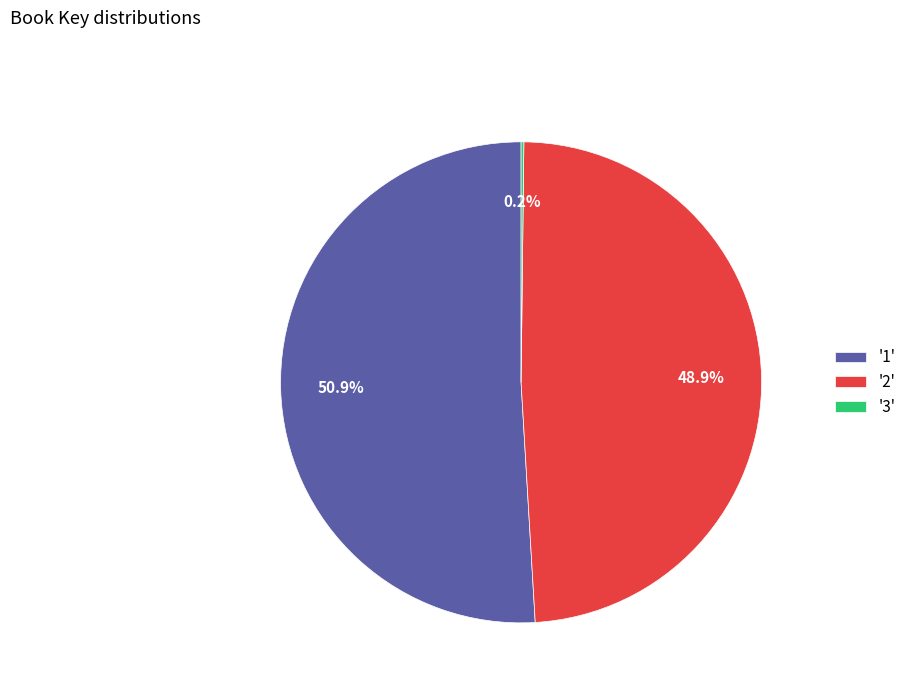

What is the total percentage of '2' and '1'?

99.8%